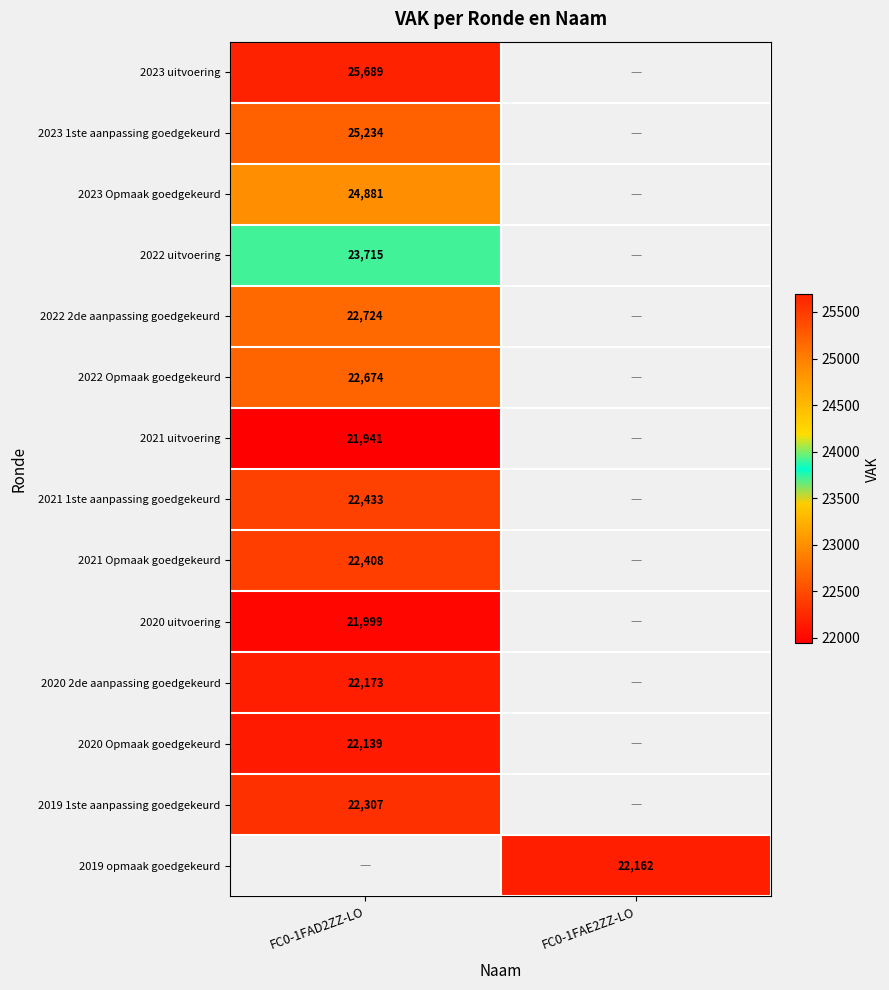

How many distinct data groups are displayed?

14